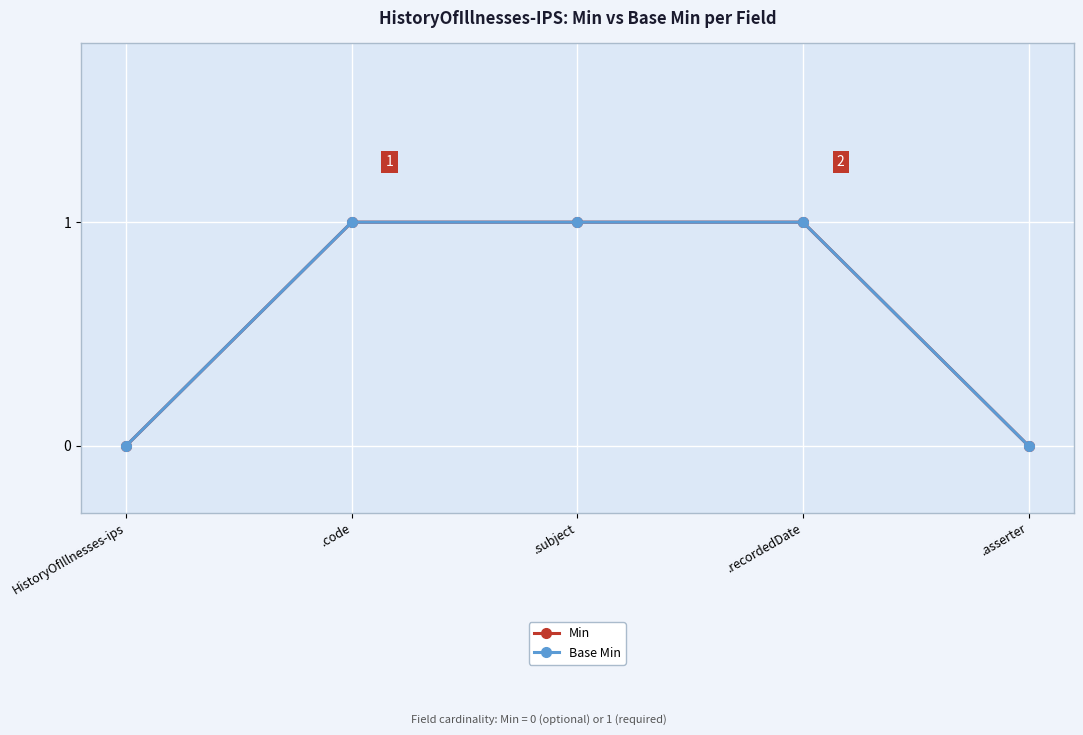

Does the chart have visible grid lines?

Yes